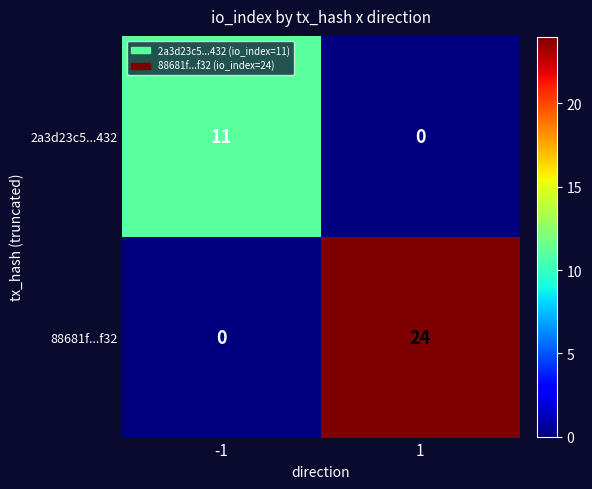

Reading left to right, list all the values displayed in this chart.

2a3d23c5...432: 11	0
88681f...f32: 0	24